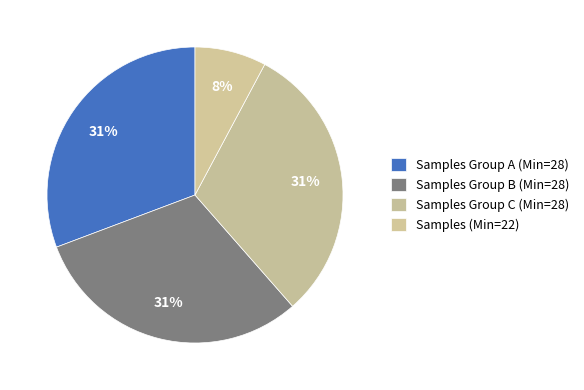

How many slices are in this pie chart?

4